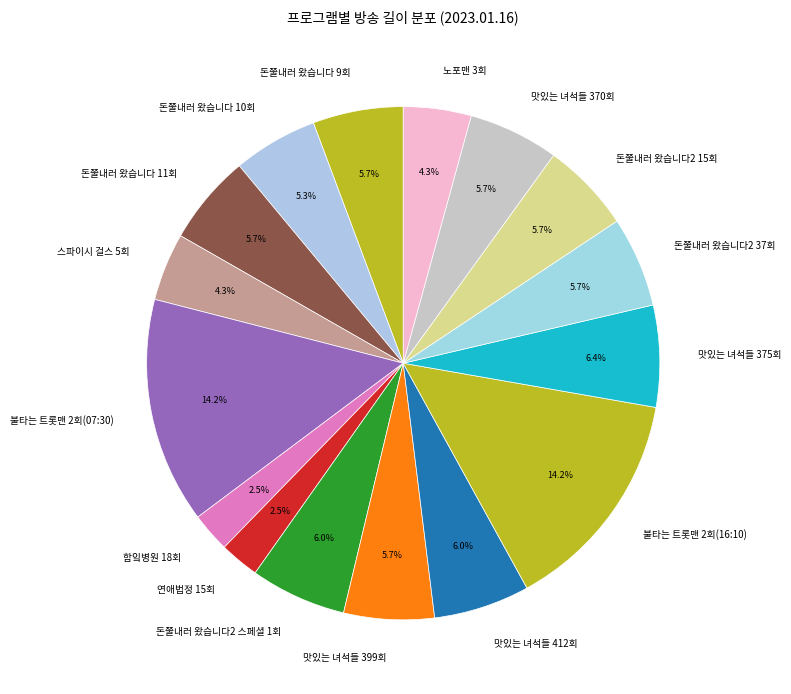

How many segments does this pie chart have?

16